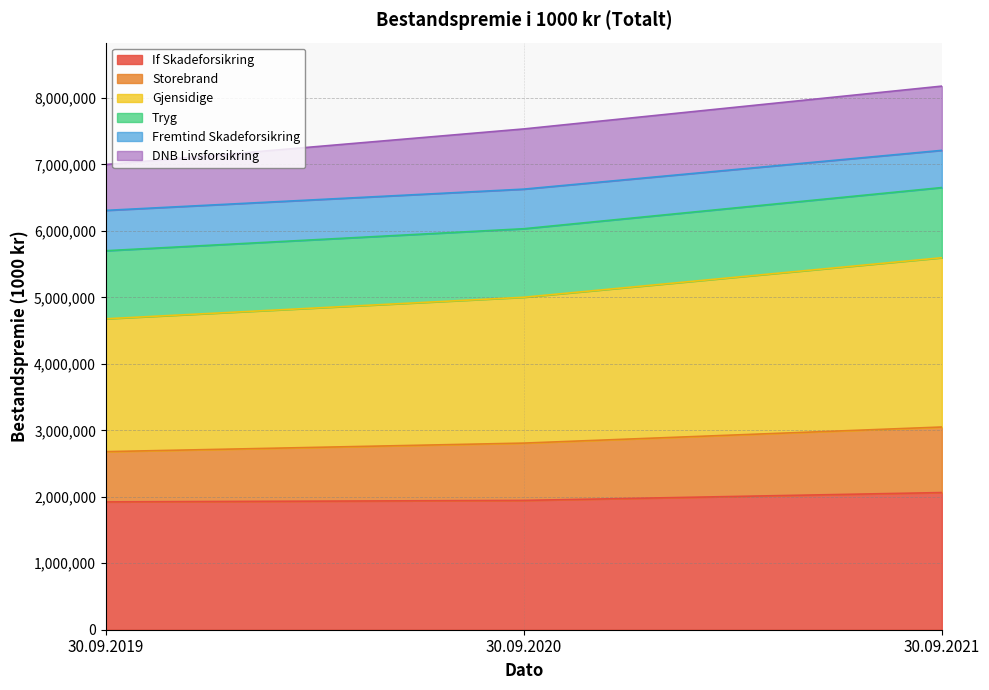

What is the total value across all series at 30.09.2020?

7535177